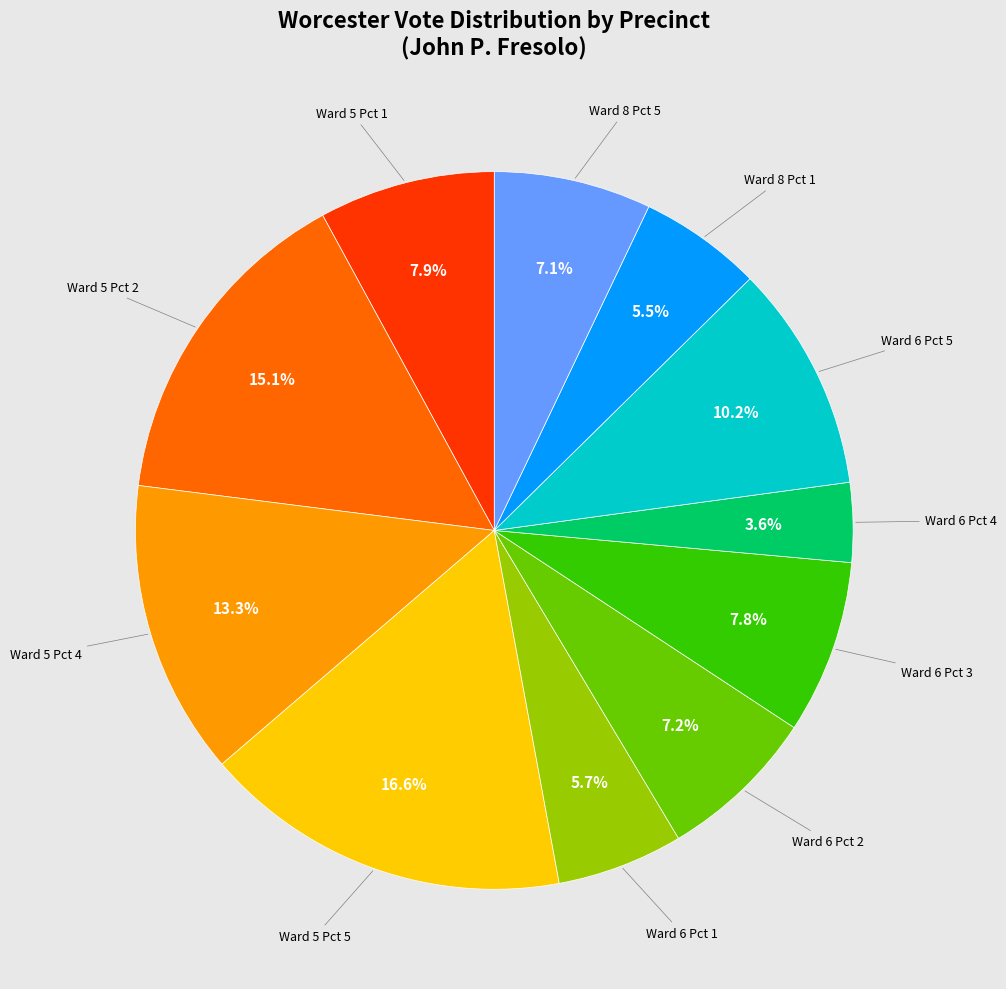

Count the number of slices in the pie.

11